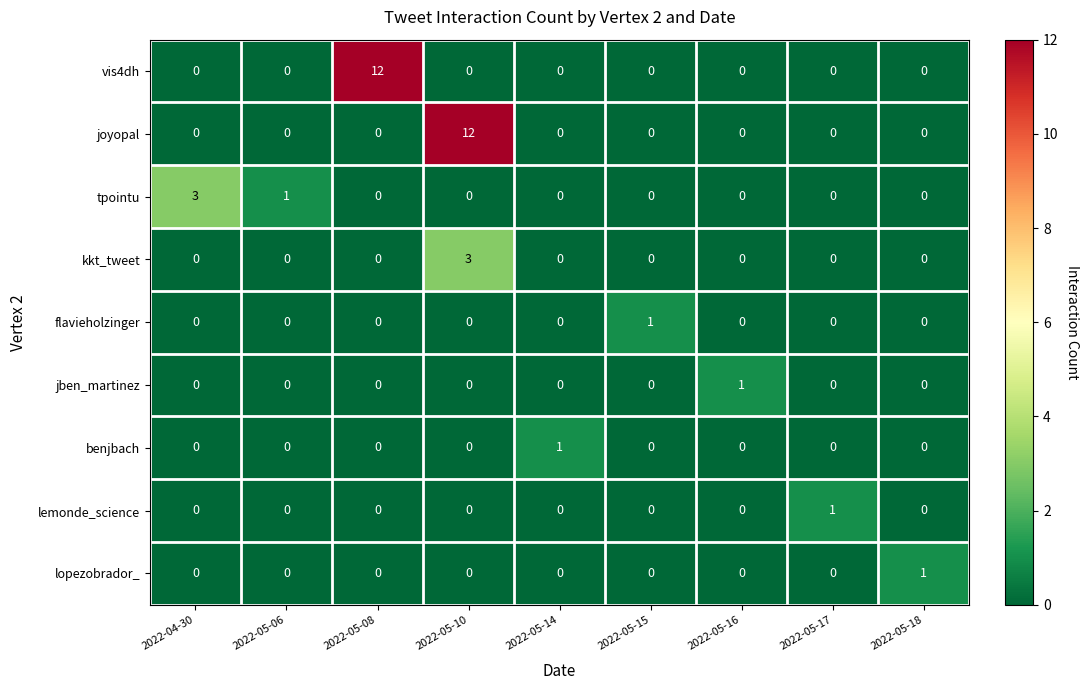

The jben_martinez series shows 0 at 2022-05-17. True or false?

True